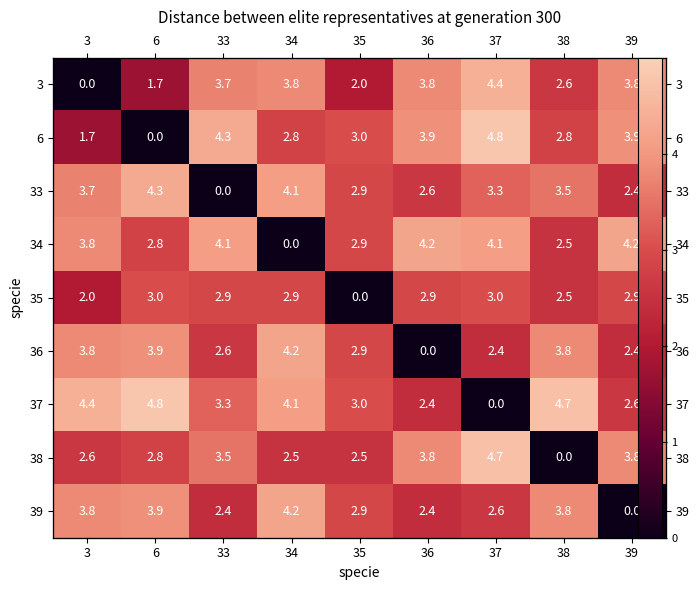

What is the highest value of the 36 series?

4.2